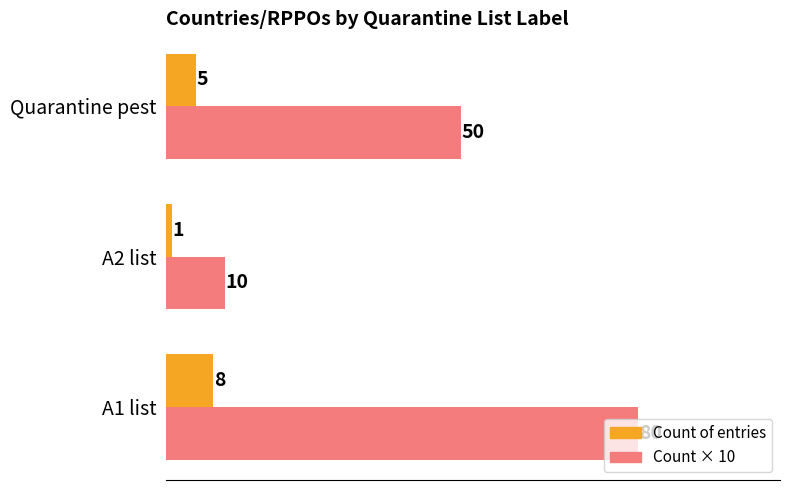

What is the spread (max minus min) of values at A2 list?

9